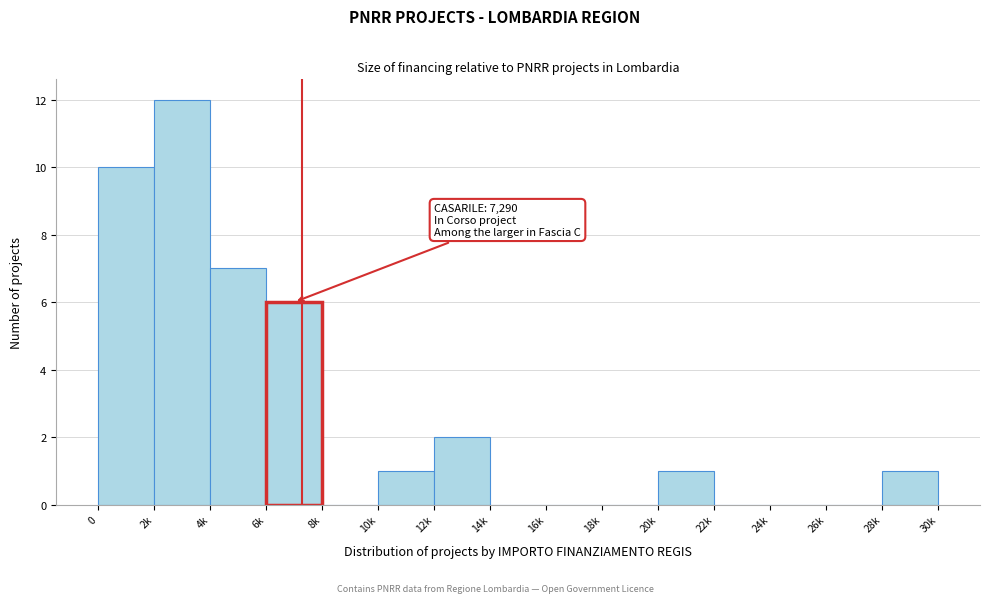

Reading right to left, transcribe all the data shown in this chart.

28k=1	26k=0	24k=0	22k=0	20k=1	18k=0	16k=0	14k=0	12k=2	10k=1	8k=0	6k=6	4k=7	2k=12	0=10